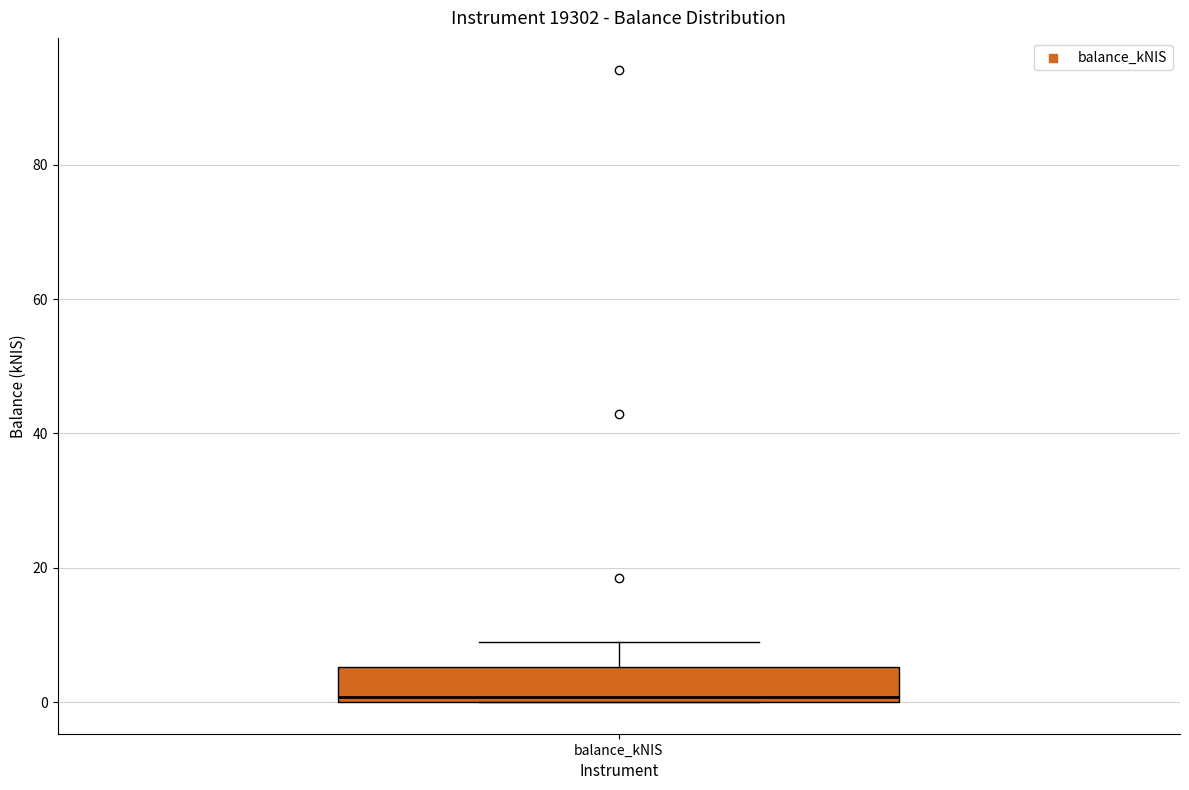

Read this box plot against the y-axis: the position of the median line, the range covered by the box, and the ends of both whiskers. The values are not printed on the chart, so give them approximately, as read against the axis.

median 0 (just above the box's lower edge), box 0 to 6, whiskers 0 to 8